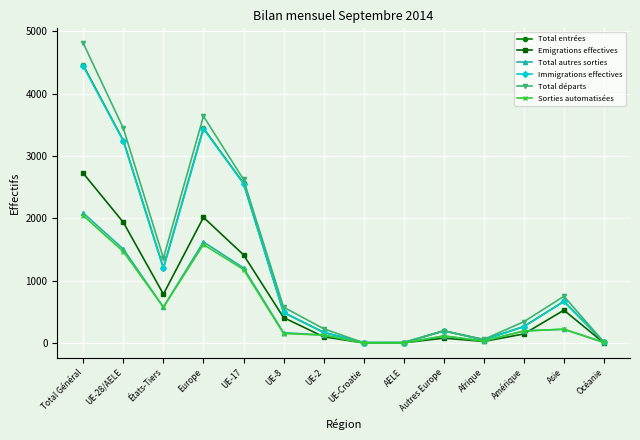

How many lines are shown in the chart?

6